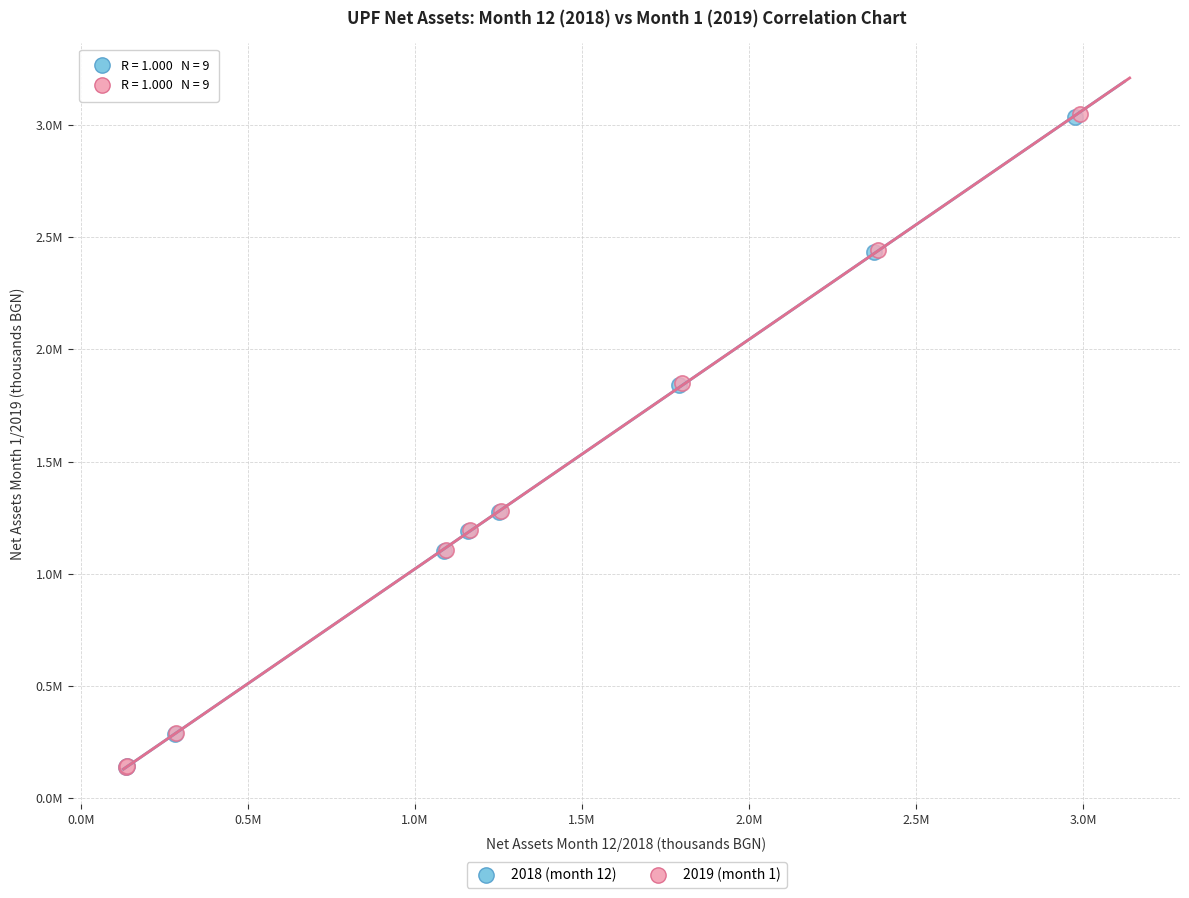

What are all the series names shown in the legend?

2018 (month 12), 2019 (month 1)